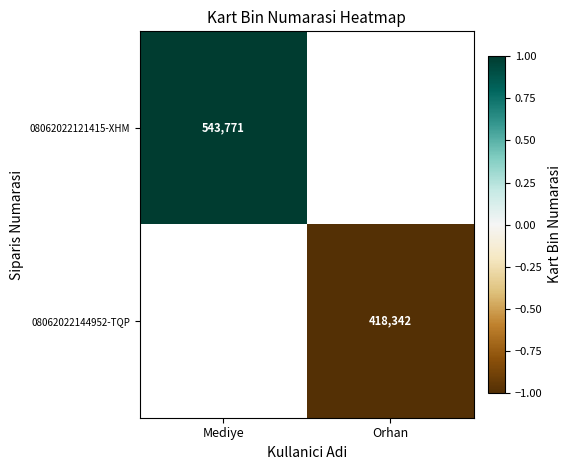

At which label is 08062022121415-XHM closest to 0?

Mediye